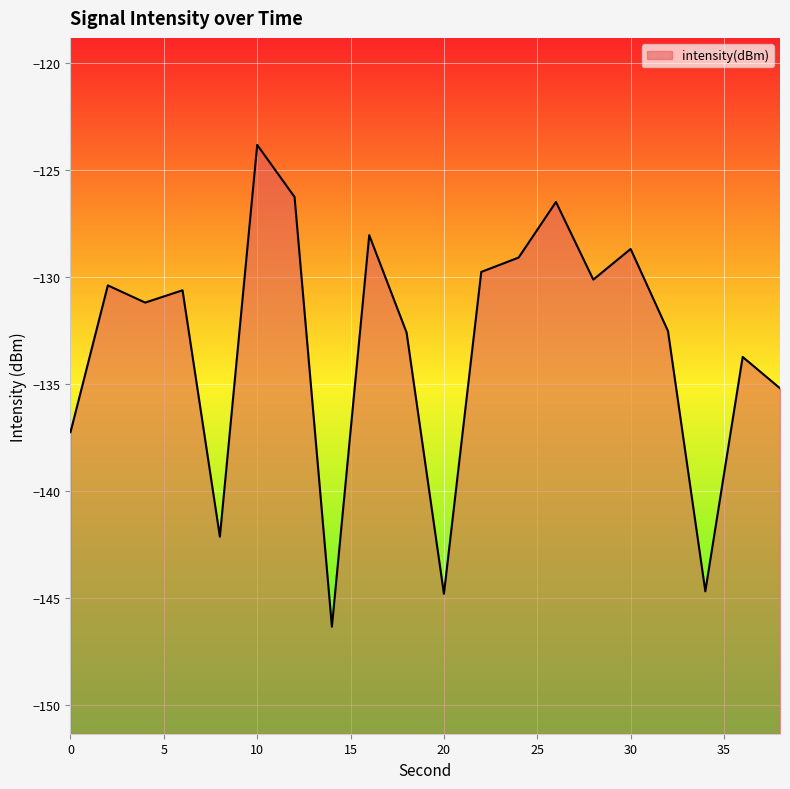

How many data points does each series have?

20